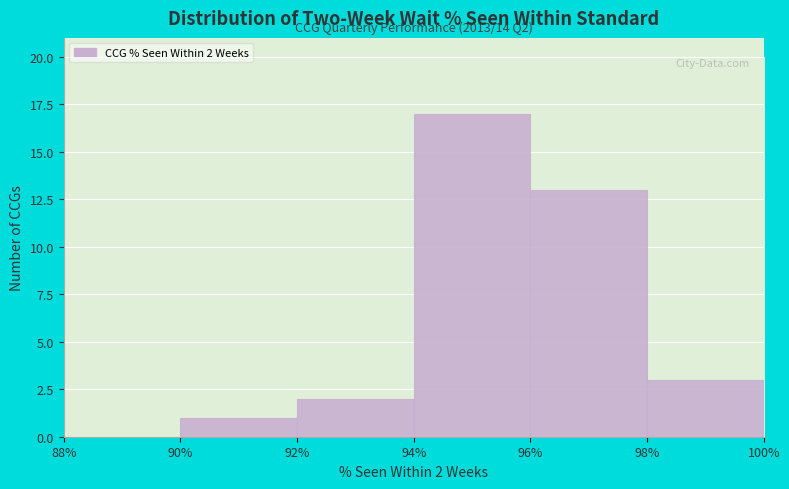

Reading left to right, list all the values displayed in this chart.

88%=0	90%=1	92%=2	94%=17	96%=13	98%=3